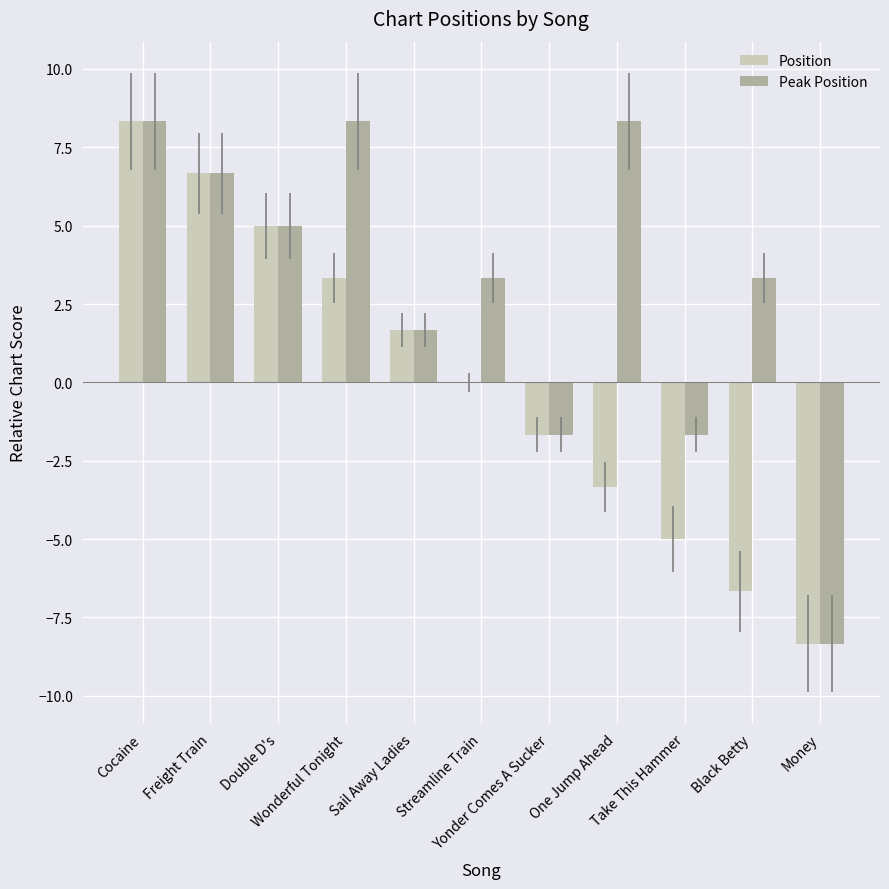

What is the sum of all Peak Position values?

33.3